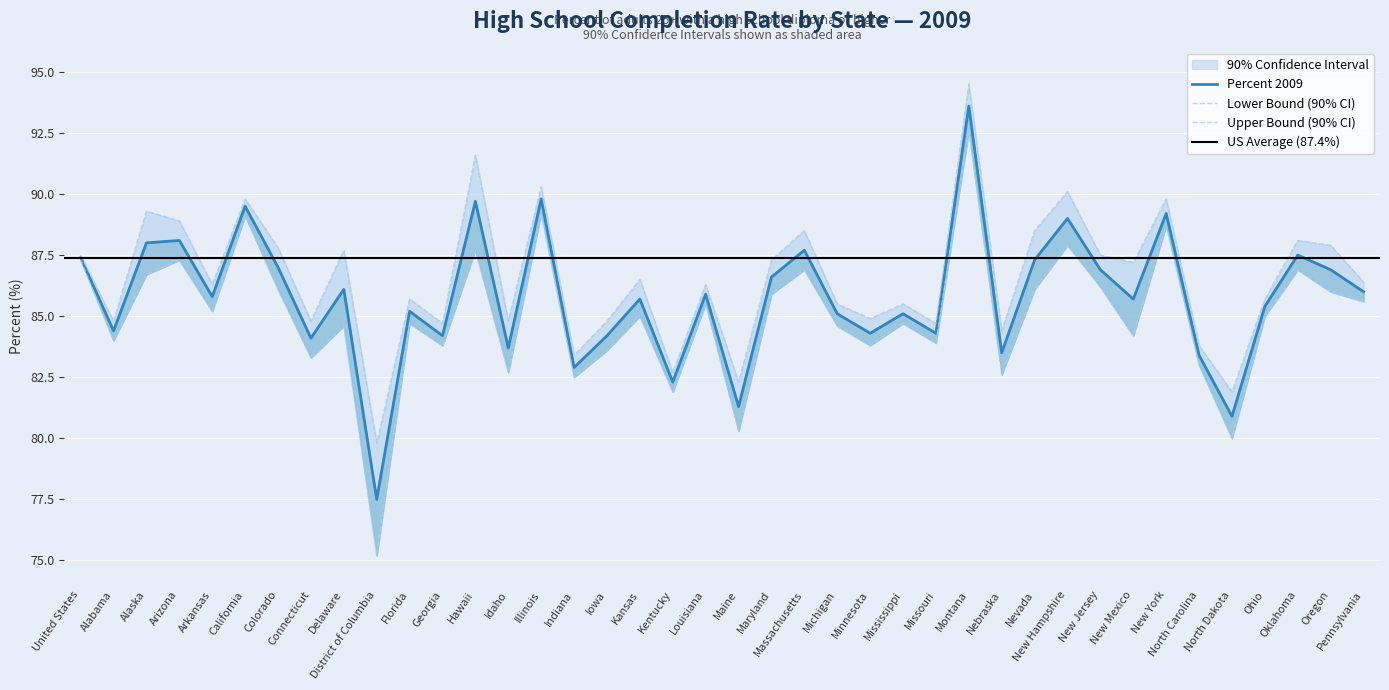

What is the label of the 9th point from the right?

New Jersey